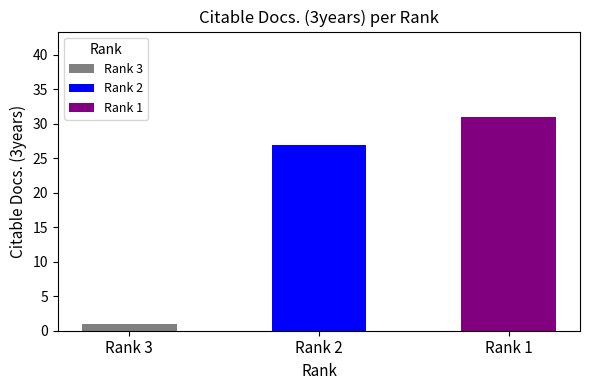

Where does the Citable Docs. (3years) series first go above 27?

Rank 1